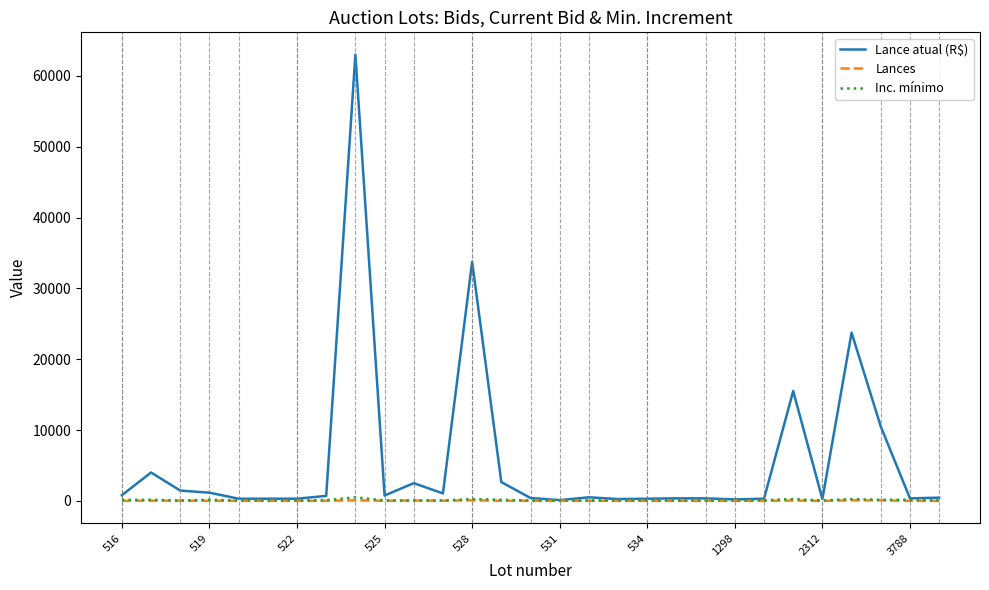

What is the greatest value displayed?

63000